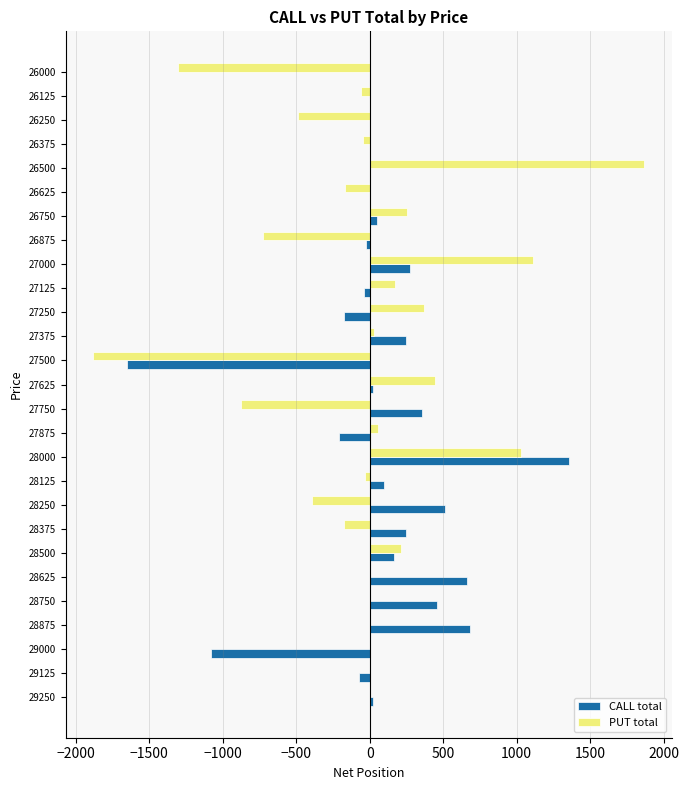

What is the sum of all PUT total values?

-596